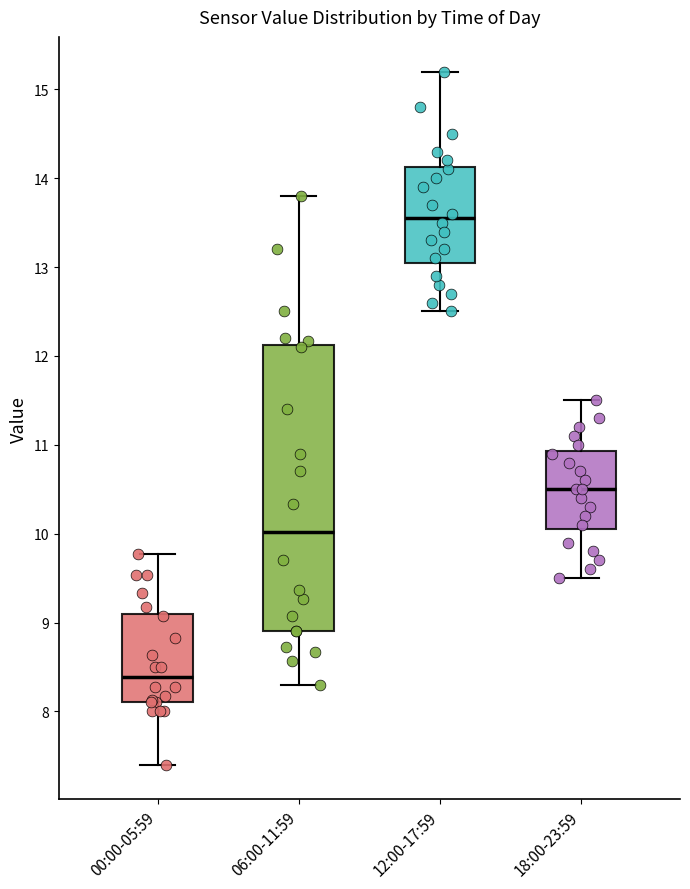

Reading left to right, read every box against the y-axis: the position of its median line, the range the box covers, and the ends of its whiskers. The values are not printed on the chart, so give them approximately, as read against the axis.

00:00-05:59: median 8.4, box 8.1 to 9.1, whiskers 7.4 to 9.8
06:00-11:59: median 10.0, box 8.9 to 12.1, whiskers 8.3 to 13.8
12:00-17:59: median 13.6, box 13.1 to 14.1, whiskers 12.5 to 15.2
18:00-23:59: median 10.5, box 10.1 to 10.9, whiskers 9.5 to 11.5